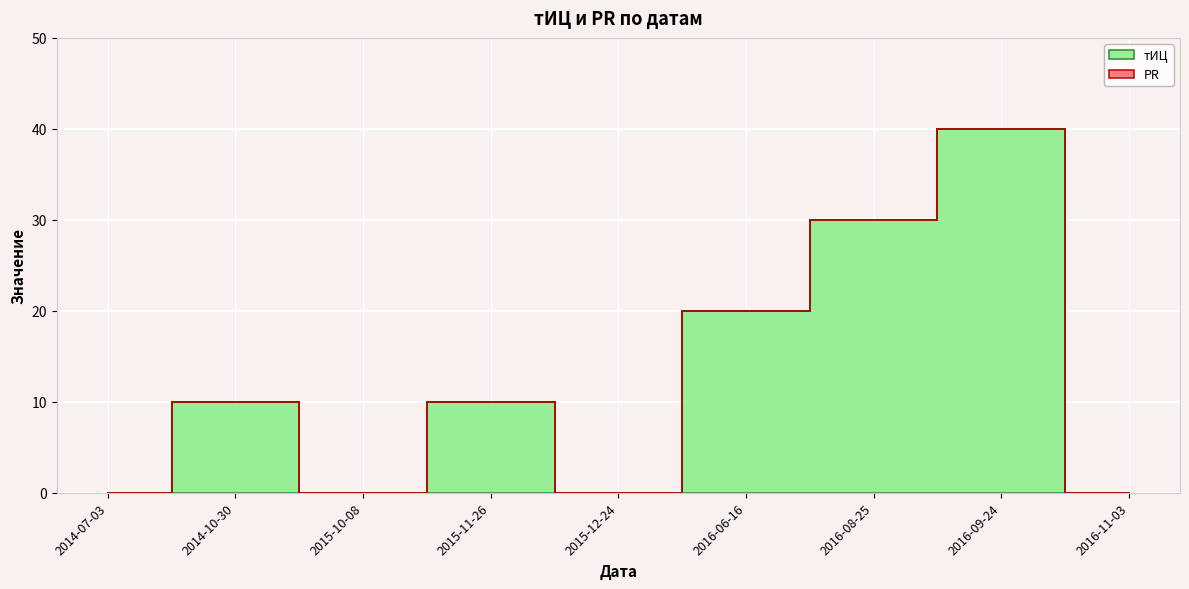

Reading left to right, extract all data points from this chart.

тИЦ: 2014-07-03=0	2014-10-30=10	2015-10-08=0	2015-11-26=10	2015-12-24=0	2016-06-16=20	2016-08-25=30	2016-09-24=40	2016-11-03=0
PR: 2014-07-03=0	2014-10-30=0	2015-10-08=0	2015-11-26=0	2015-12-24=0	2016-06-16=0	2016-08-25=0	2016-09-24=0	2016-11-03=0